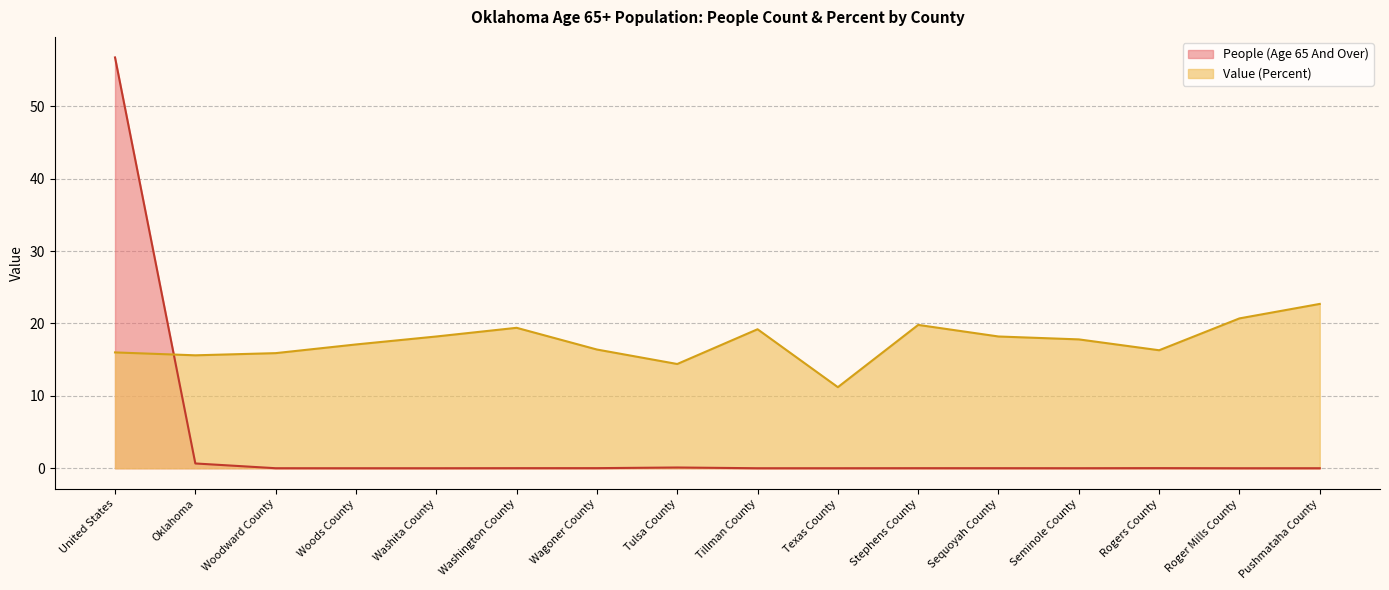

True or false: Value (Percent) has a value of 28.5 at Washington County.

False